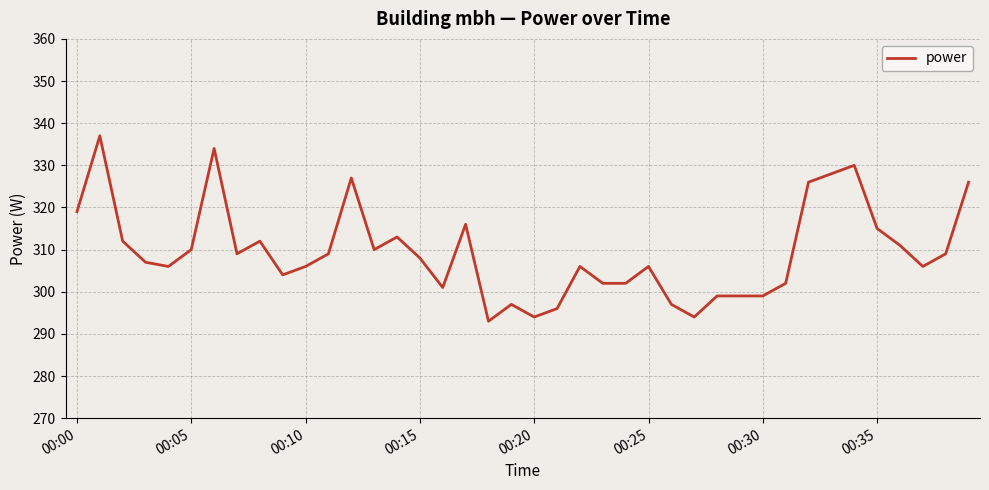

What is the greatest value displayed?

337